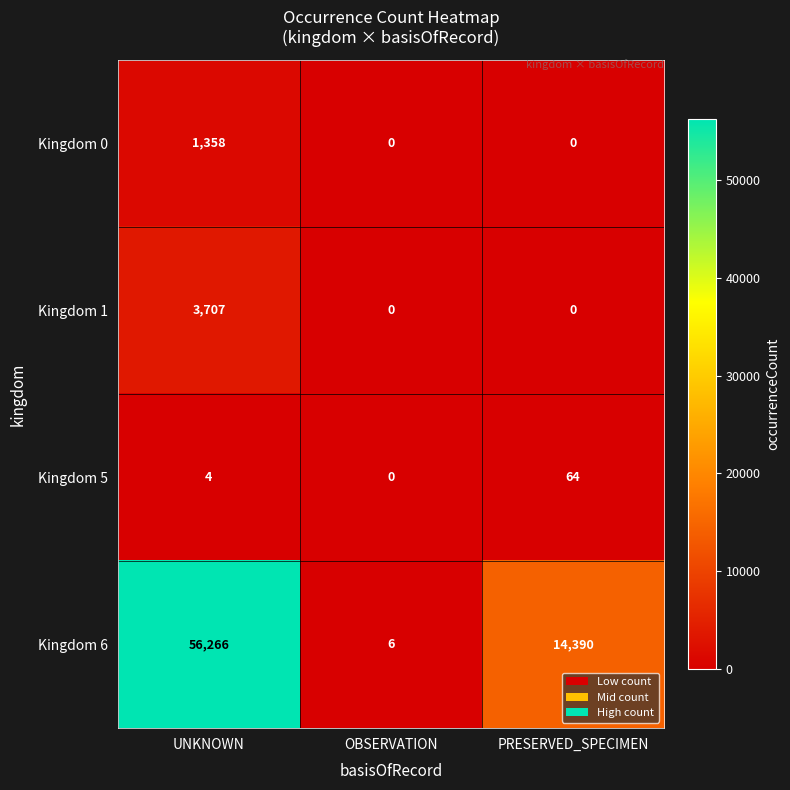

What is the sum of the Kingdom 5 values at UNKNOWN and OBSERVATION?

4